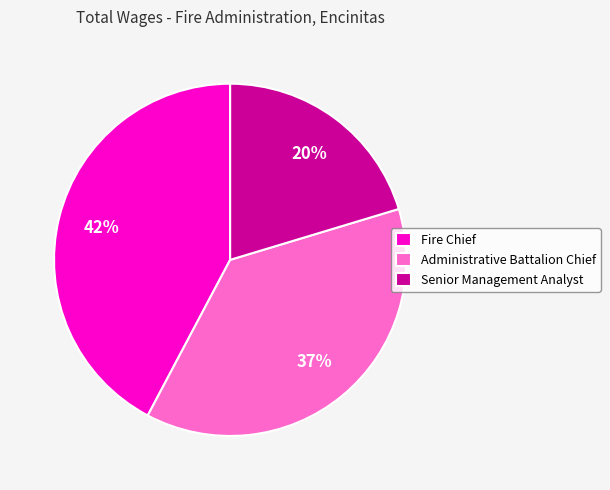

Approximately how many times larger is the value at Senior Management Analyst compared to Fire Chief?

0.5